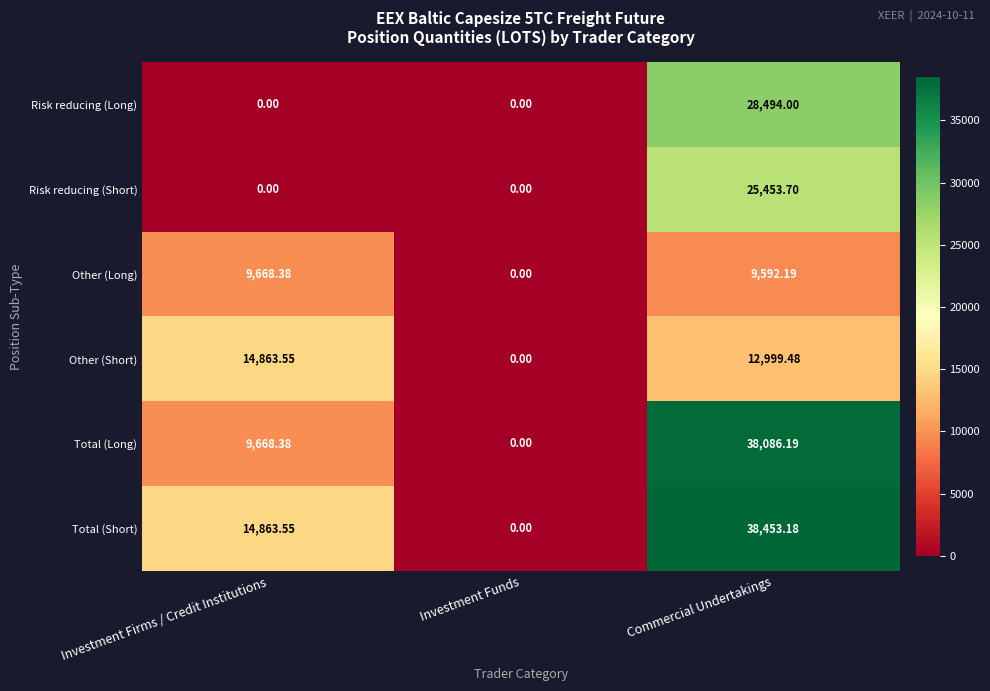

Which category has the highest value in the Risk reducing (Long) series?

Commercial Undertakings